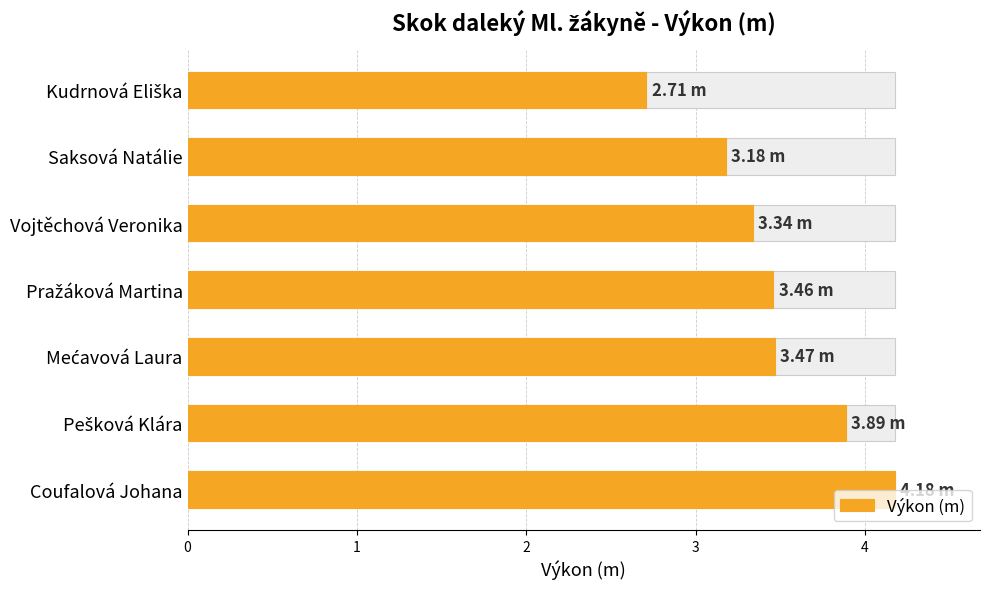

True or false: the data shows 3.2 at 5.

True